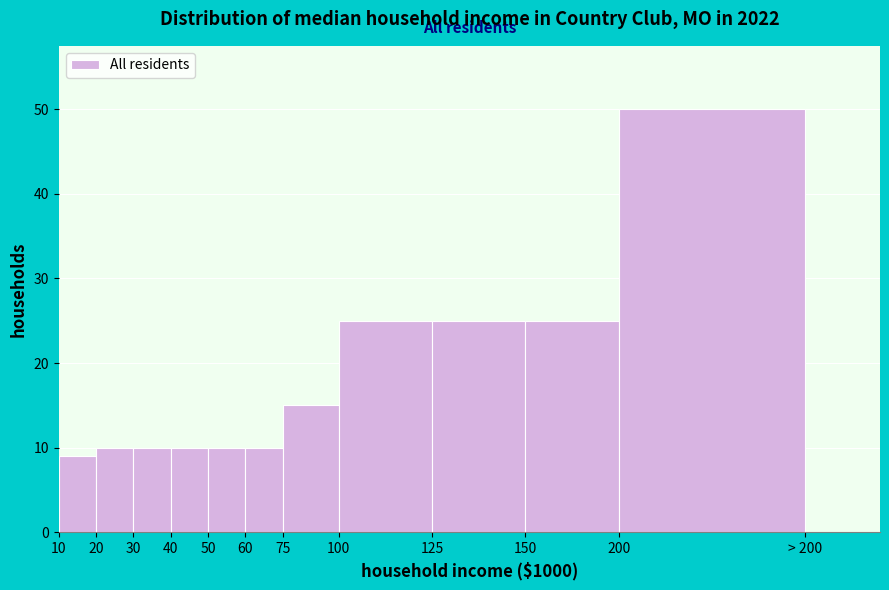

Reading right to left, list all the values displayed in this chart.

> 200=0	200=50	150=25	125=25	100=25	75=15	60=10	50=10	40=10	30=10	20=10	10=9